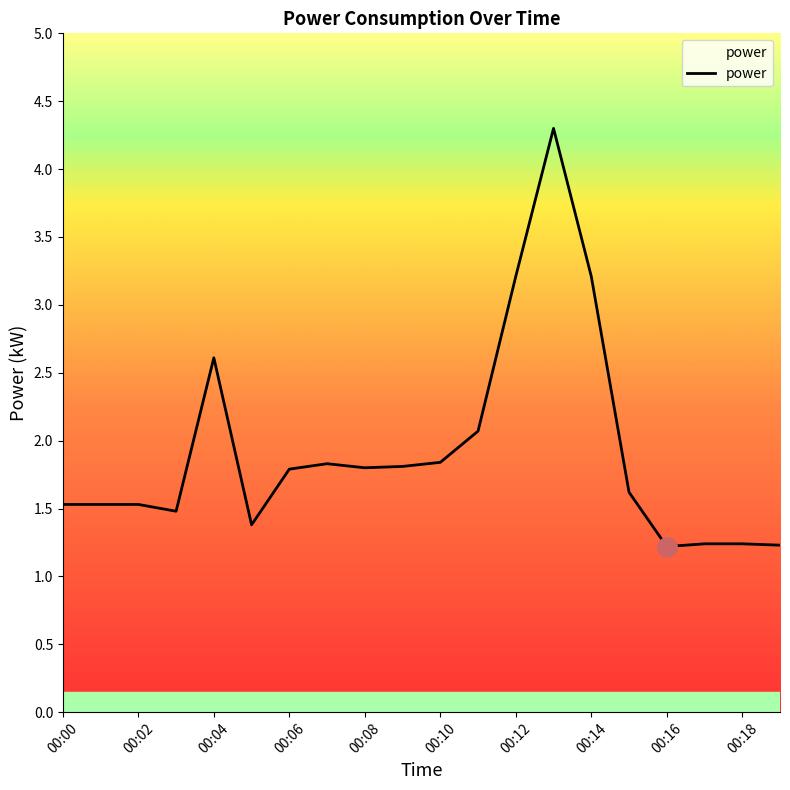

What is the minimum value shown in the chart?

1.2